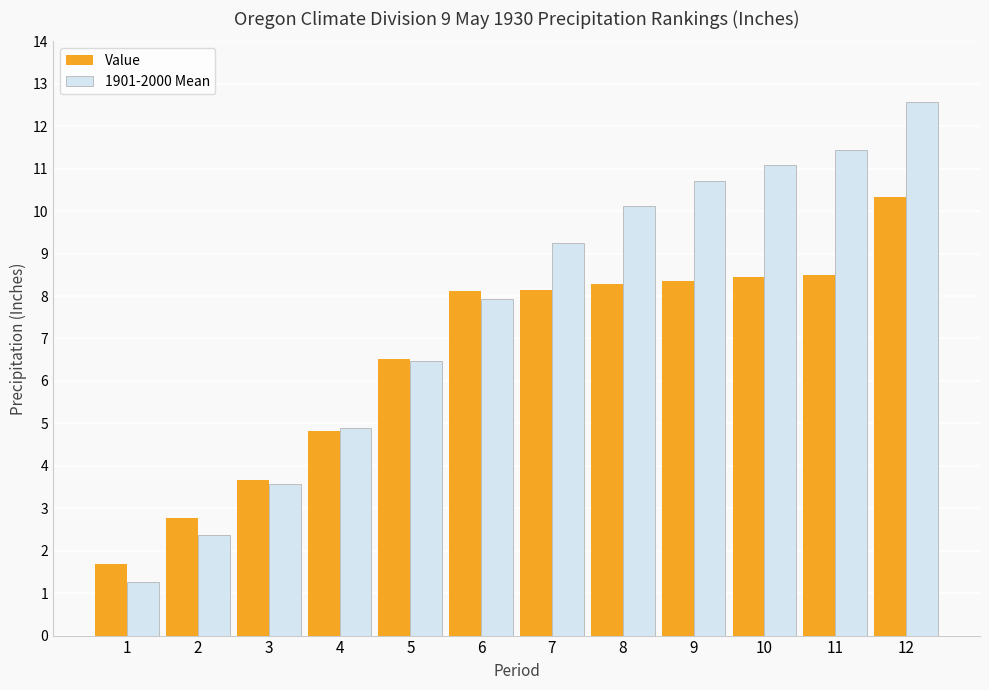

Rank the series by their average value, from lowest to highest.

Value, 1901-2000 Mean